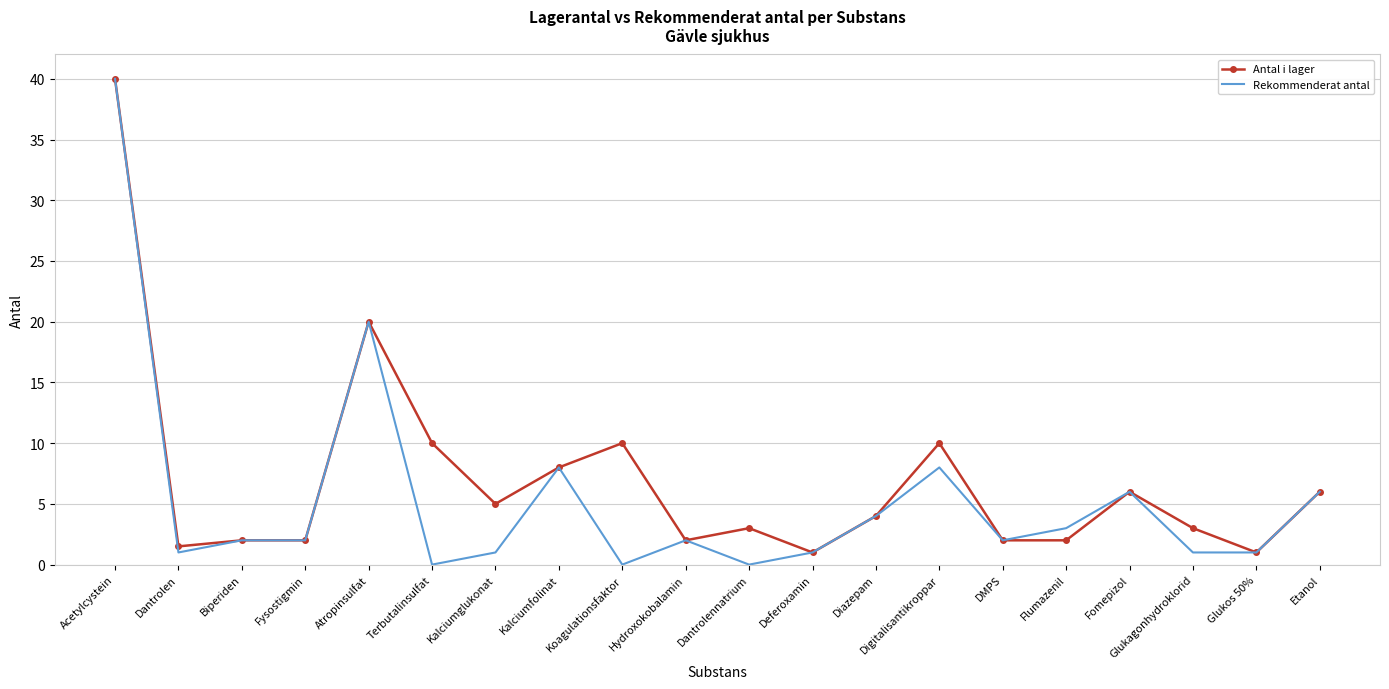

What is the difference between the Antal i lager values at Fomepizol and Biperiden?

4.0